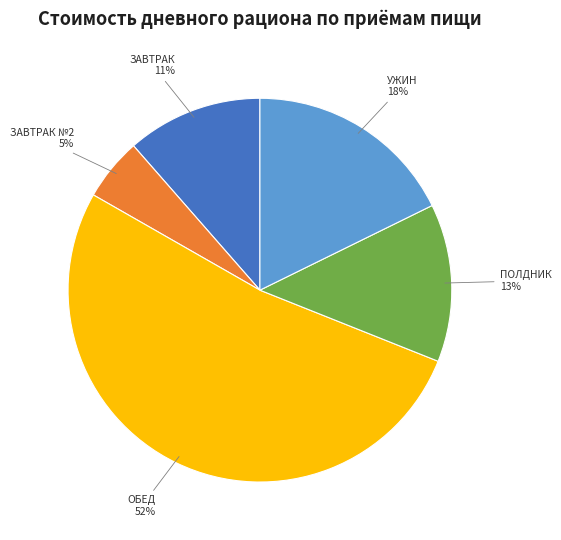

Does any single category account for the majority?

Yes